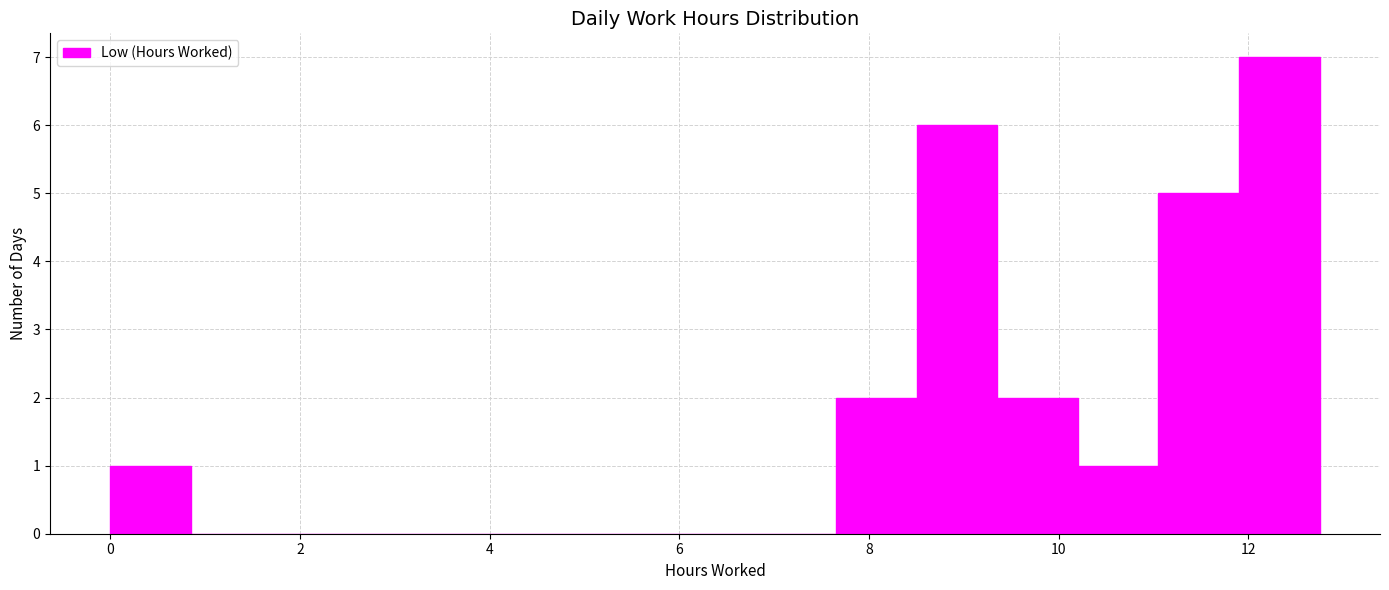

Reading left to right, list every bar in this chart as the range it spans on the x-axis followed by its height. Neither the bar edges nor the heights are printed on the chart, so give them approximately, as read against the axes.

0.00 to 0.85: 1
0.85 to 1.70: 0
1.70 to 2.55: 0
2.55 to 3.40: 0
3.40 to 4.25: 0
4.25 to 5.10: 0
5.10 to 5.95: 0
5.95 to 6.80: 0
6.80 to 7.65: 0
7.65 to 8.50: 2
8.50 to 9.35: 6
9.35 to 10.20: 2
10.20 to 11.05: 1
11.05 to 11.90: 5
11.90 to 12.75: 7